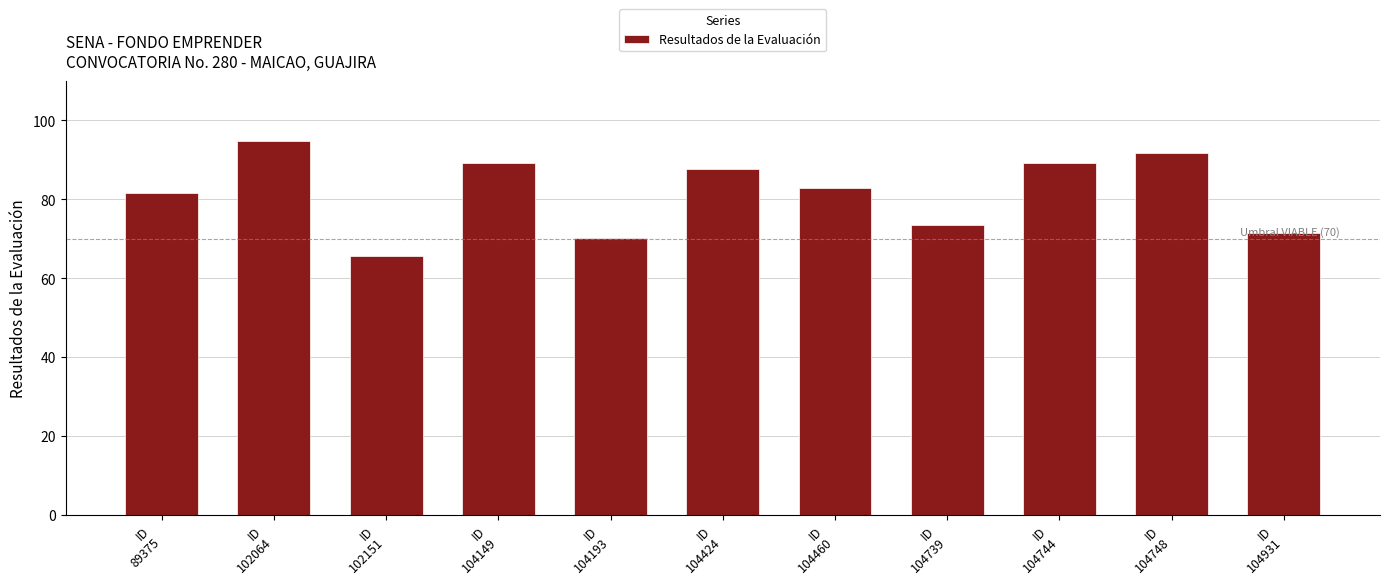

What is the value of the 5th bar from the left?

70.2